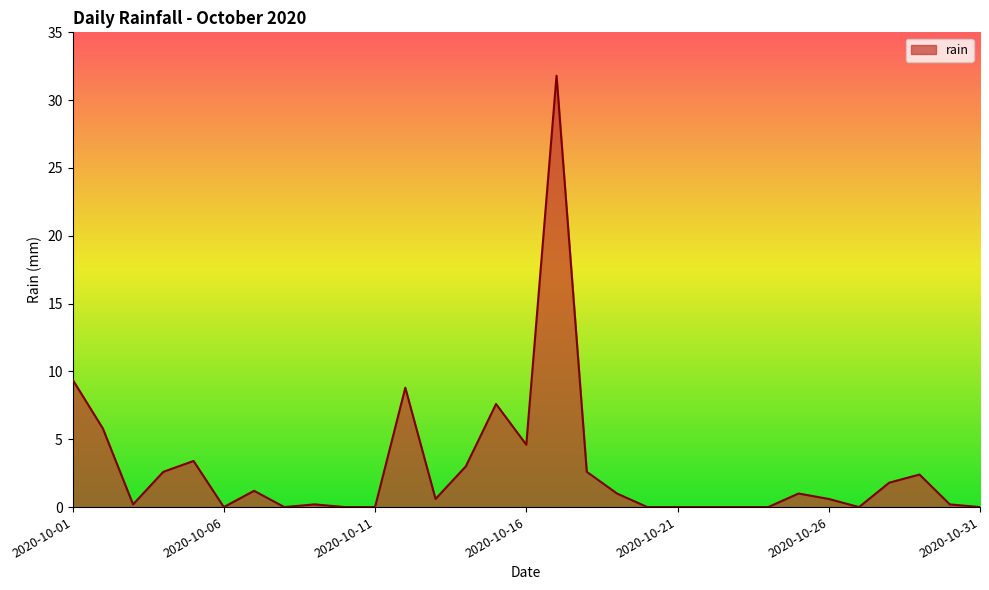

What is the difference between the maximum and minimum values?

31.8